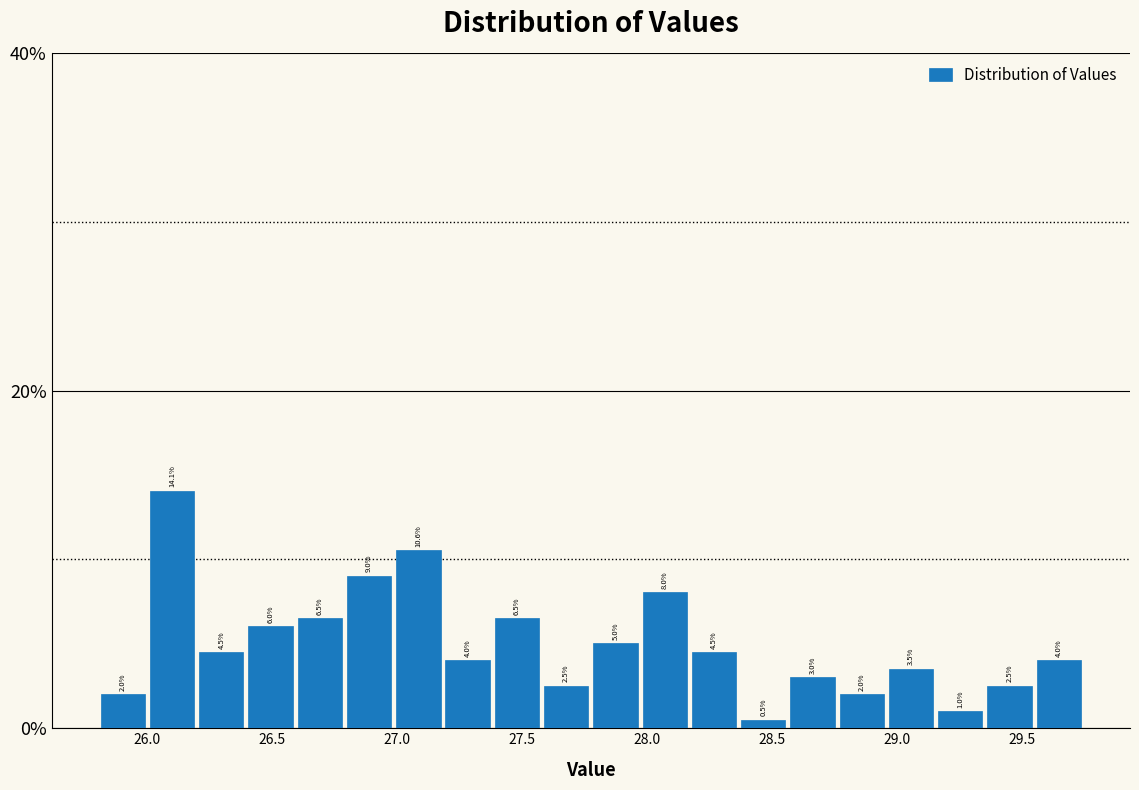

Around what value on the x-axis is the tallest bar? Give the approximate position of its centre, as read against the axis.

26.10